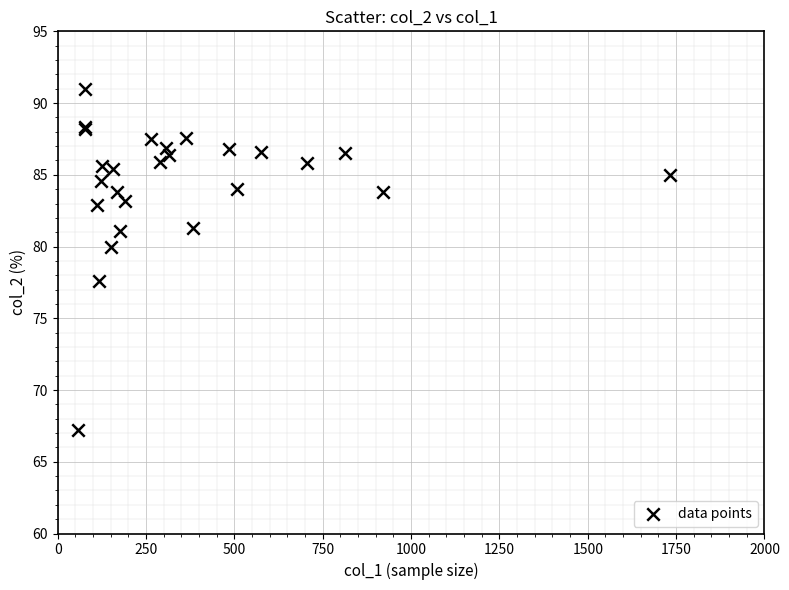

What Y value in the scatter plot is closest to 79?

80.0